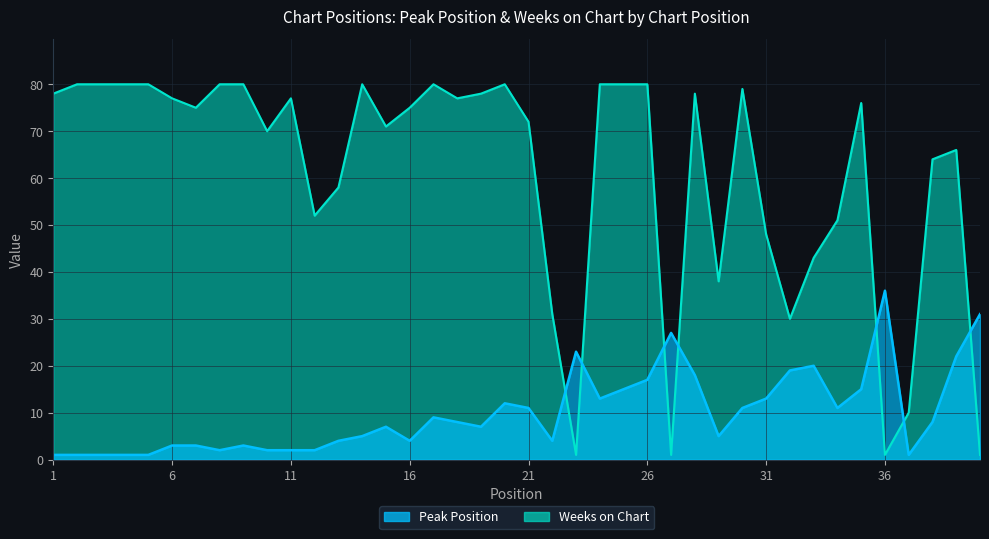

What is the average value of the Peak Position series?

10